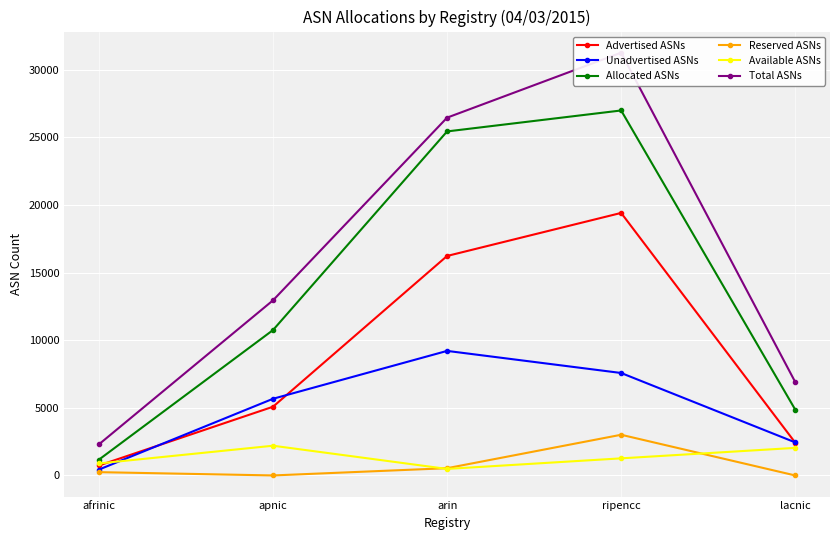

Count the number of categories in the chart.

5